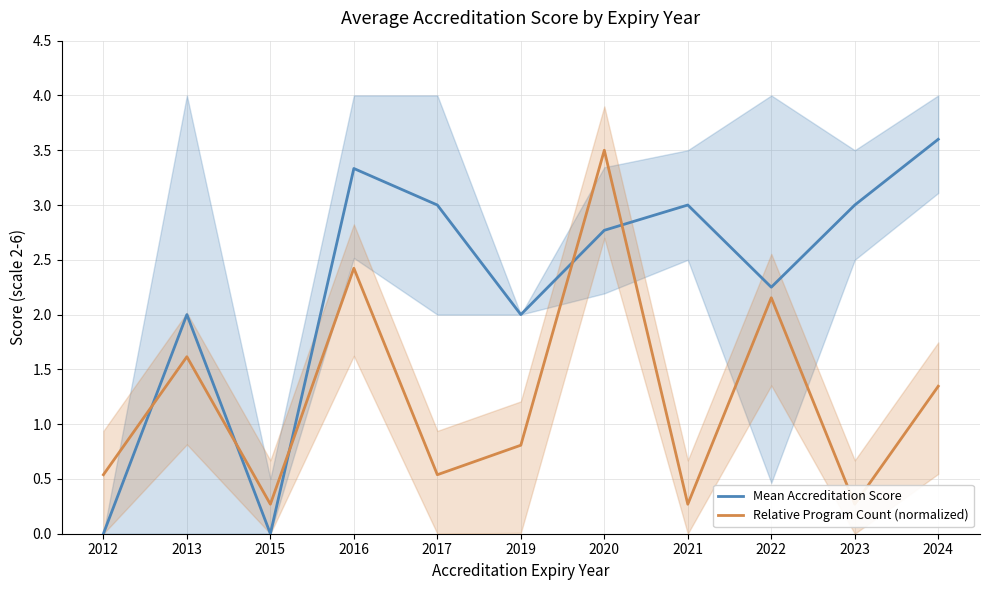

What is the sum of the Mean Accreditation Score values at 2012 and 2020?

2.8